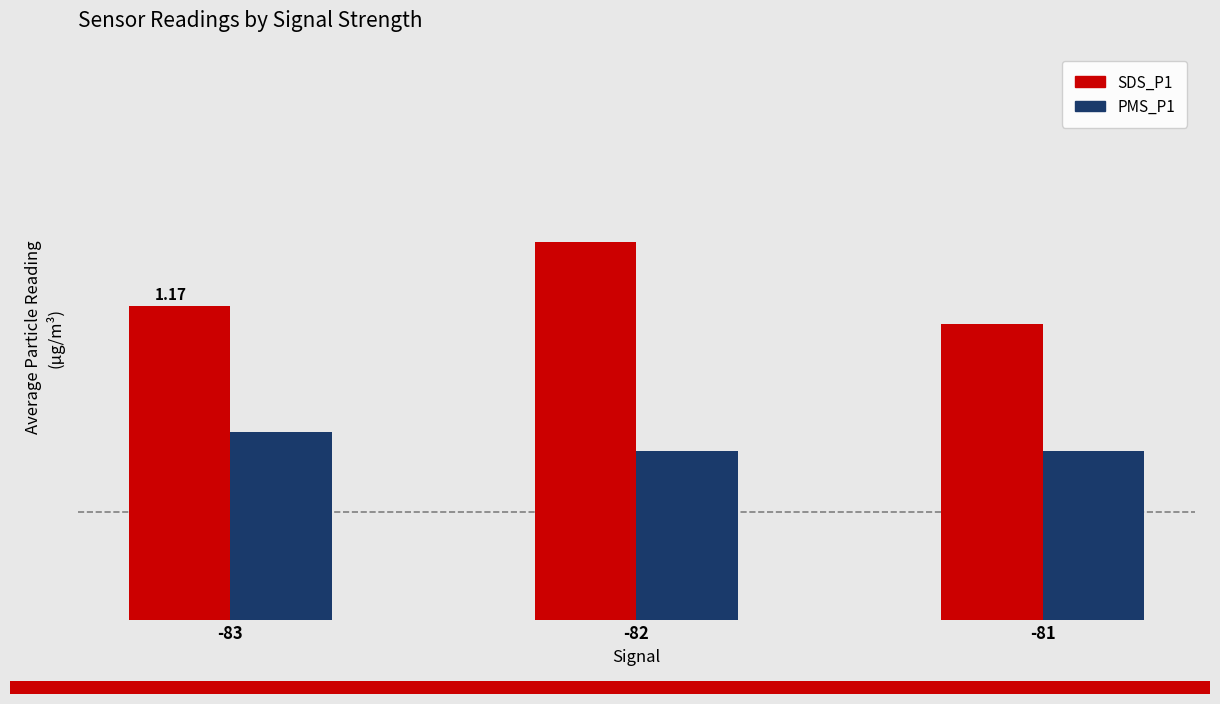

Are the bars grouped side by side (vs. stacked)?

Yes